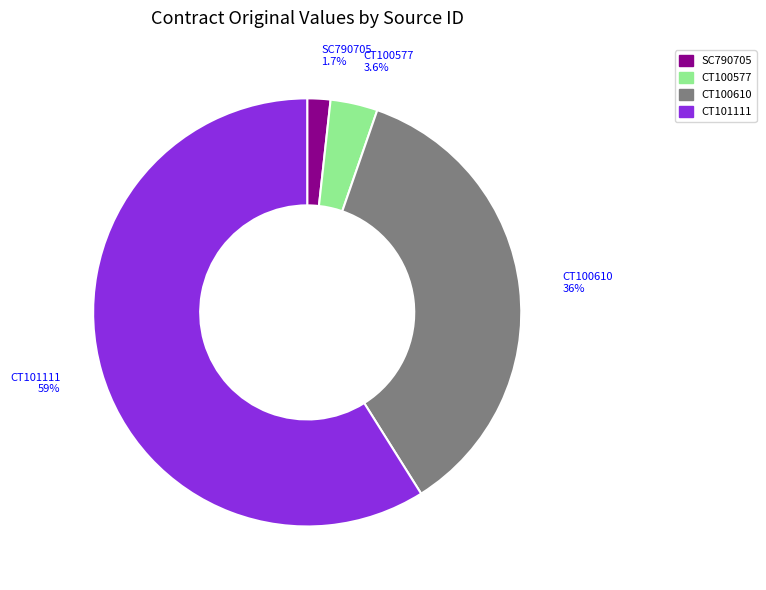

True or false: CT100610 accounts for 36% of the total.

True